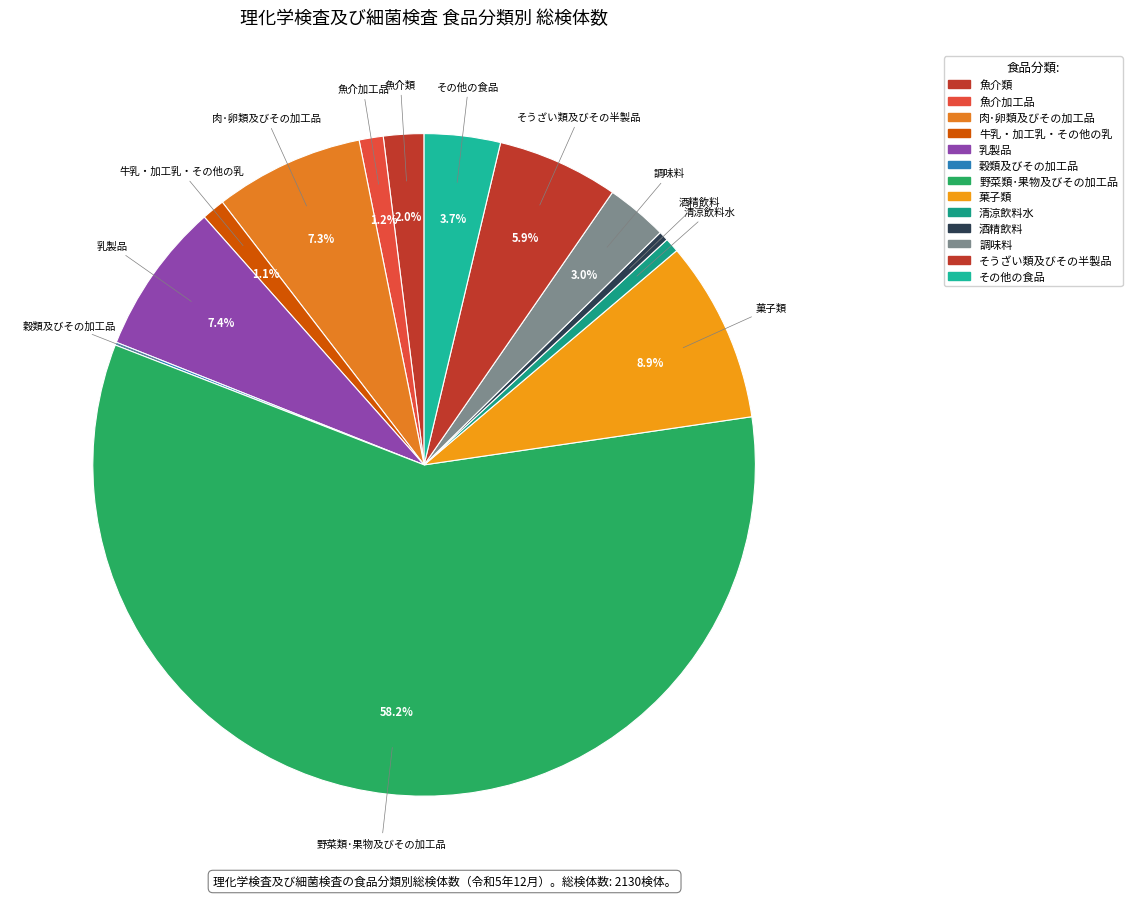

Combined, do 牛乳・加工乳・その他の乳 and 魚介類 account for over 50%?

No